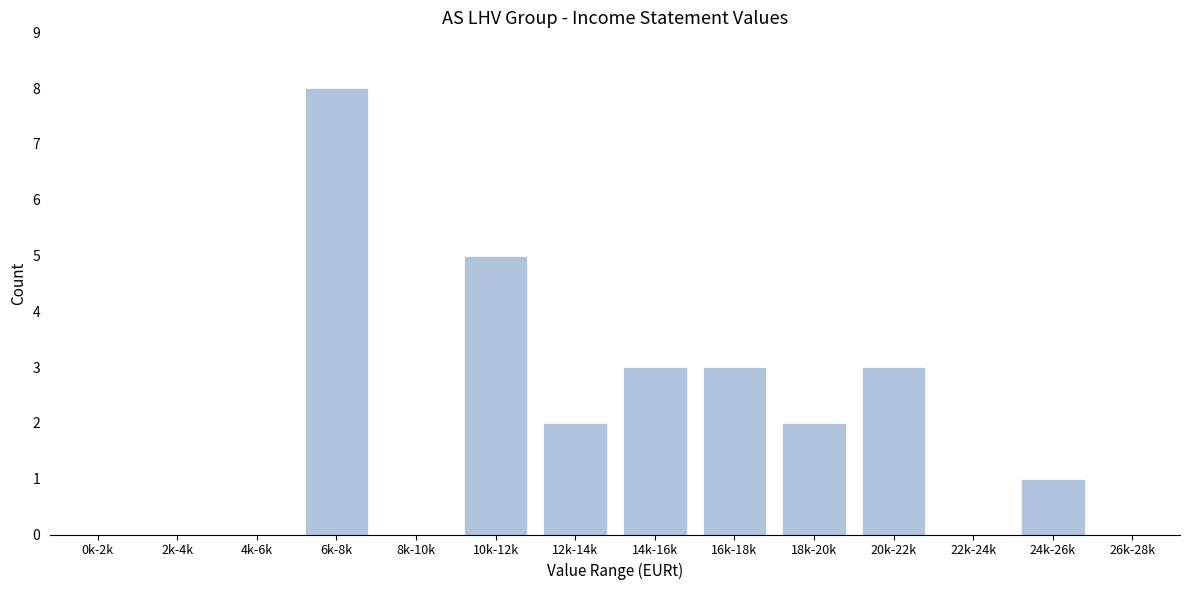

Reading left to right, list all the values displayed in this chart.

0k-2k=0	2k-4k=0	4k-6k=0	6k-8k=8	8k-10k=0	10k-12k=5	12k-14k=2	14k-16k=3	16k-18k=3	18k-20k=2	20k-22k=3	22k-24k=0	24k-26k=1	26k-28k=0